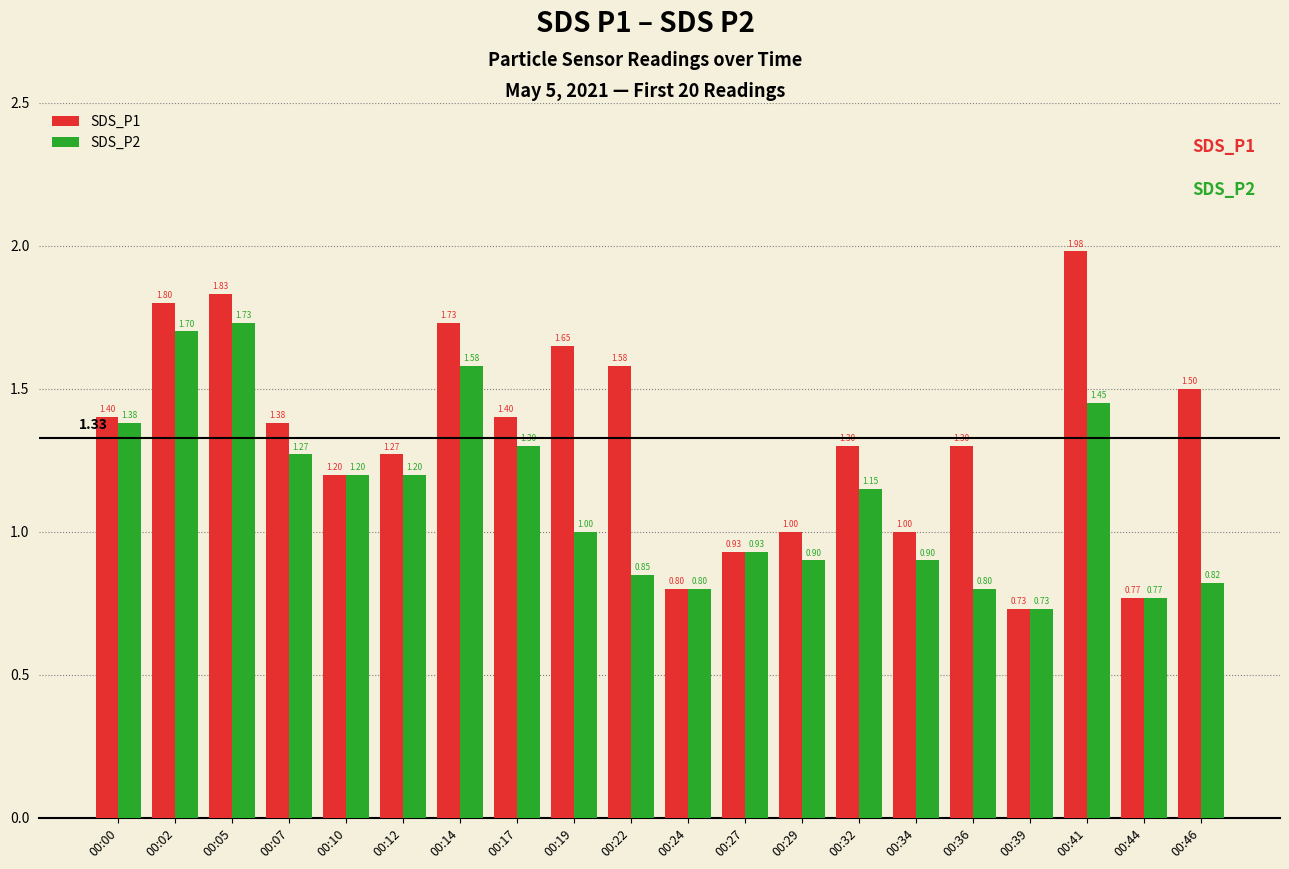

Where is SDS_P2 nearest to the value 1?

00:19